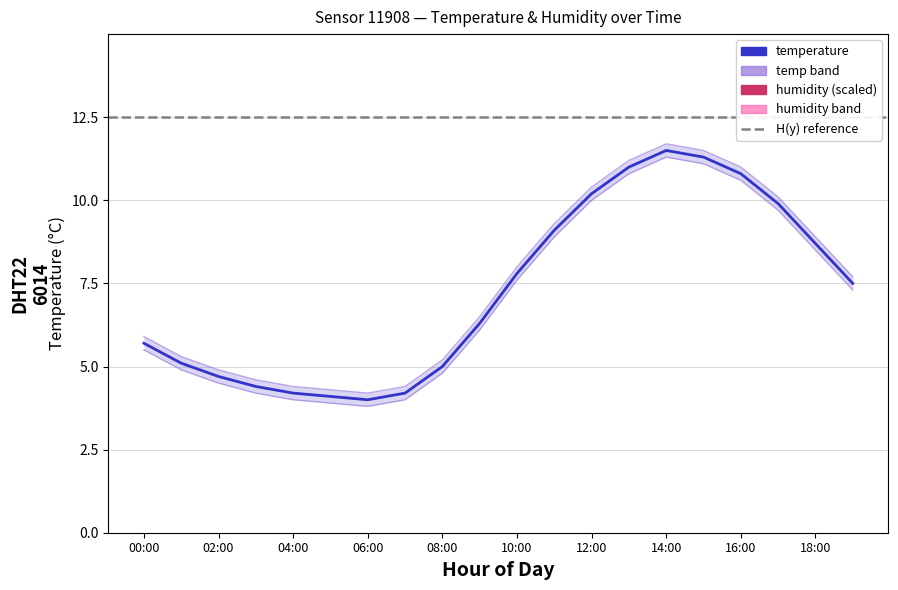

Which series has the largest range (max minus min)?

temperature